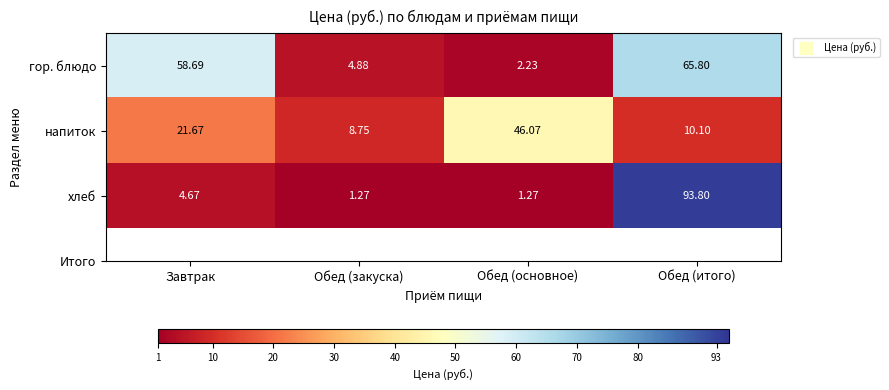

Is the value of хлеб at Обед (основное) greater than the value of гор. блюдо at Завтрак?

No